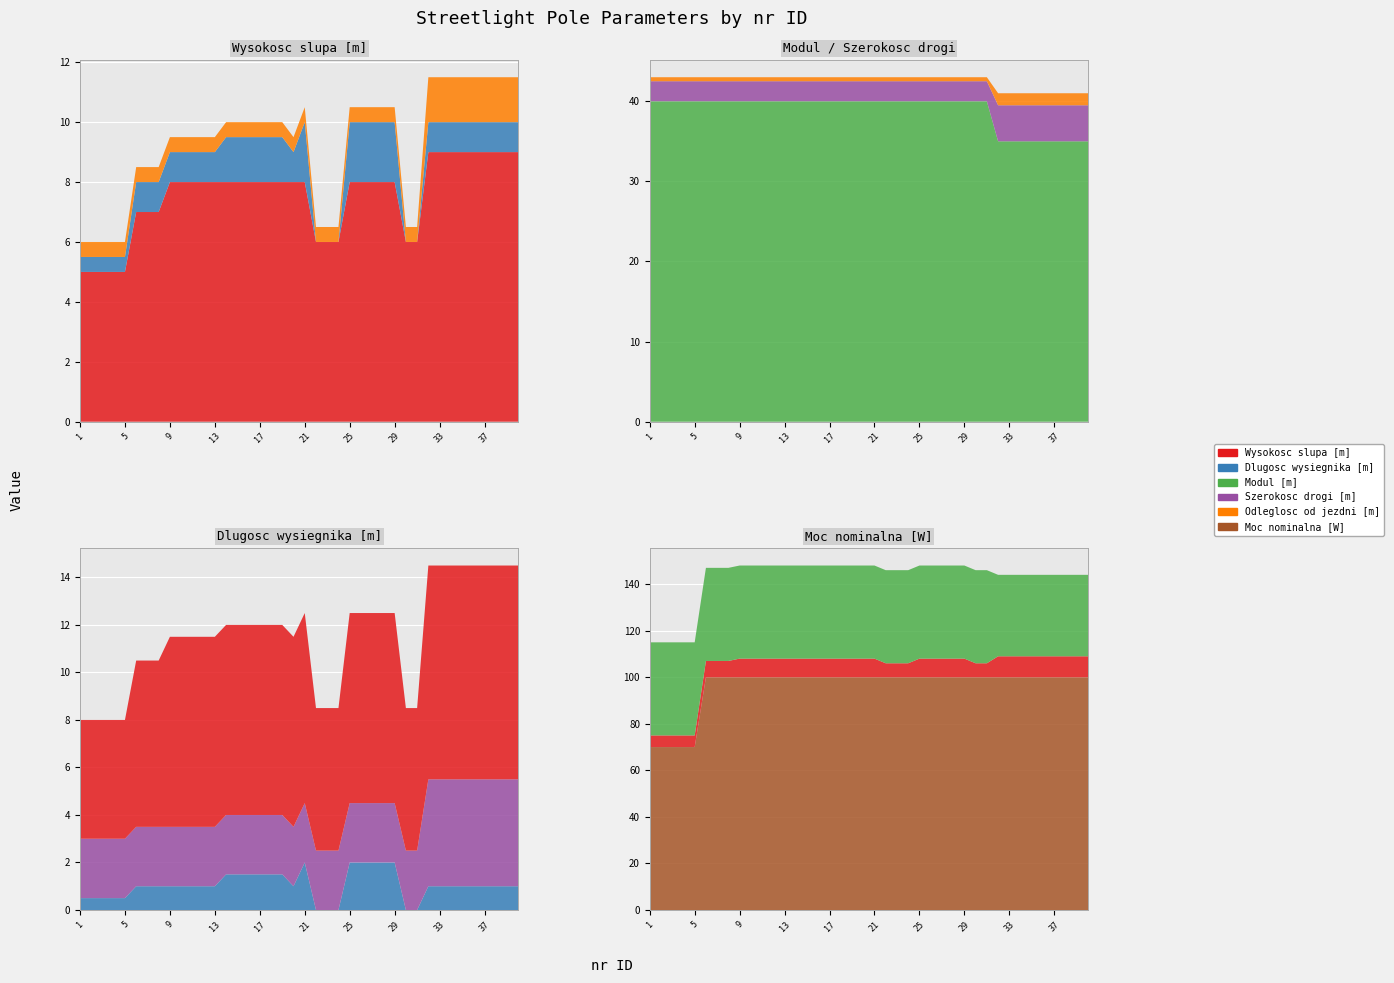

Reading left to right, extract all data points from this chart.

Wysokosc slupa [m]: 1=5.0	2=5.0	3=5.0	4=5.0	5=5.0	6=7.0	7=7.0	8=7.0	9=8.0	10=8.0	11=8.0	12=8.0	13=8.0	14=8.0	15=8.0	16=8.0	17=8.0	18=8.0	19=8.0	20=8.0	21=8.0	22=6.0	23=6.0	24=6.0	25=8.0	26=8.0	27=8.0	28=8.0	29=8.0	30=6.0	31=6.0	32=9.0	33=9.0	34=9.0	35=9.0	36=9.0	37=9.0	38=9.0	39=9.0	40=9.0
Dlugosc wysiegnika [m]: 1=0.5	2=0.5	3=0.5	4=0.5	5=0.5	6=1.0	7=1.0	8=1.0	9=1.0	10=1.0	11=1.0	12=1.0	13=1.0	14=1.5	15=1.5	16=1.5	17=1.5	18=1.5	19=1.5	20=1.0	21=2.0	22=0.0	23=0.0	24=0.0	25=2.0	26=2.0	27=2.0	28=2.0	29=2.0	30=0.0	31=0.0	32=1.0	33=1.0	34=1.0	35=1.0	36=1.0	37=1.0	38=1.0	39=1.0	40=1.0
Modul [m]: 1=40.0	2=40.0	3=40.0	4=40.0	5=40.0	6=40.0	7=40.0	8=40.0	9=40.0	10=40.0	11=40.0	12=40.0	13=40.0	14=40.0	15=40.0	16=40.0	17=40.0	18=40.0	19=40.0	20=40.0	21=40.0	22=40.0	23=40.0	24=40.0	25=40.0	26=40.0	27=40.0	28=40.0	29=40.0	30=40.0	31=40.0	32=35.0	33=35.0	34=35.0	35=35.0	36=35.0	37=35.0	38=35.0	39=35.0	40=35.0
Szerokosc drogi [m]: 1=2.5	2=2.5	3=2.5	4=2.5	5=2.5	6=2.5	7=2.5	8=2.5	9=2.5	10=2.5	11=2.5	12=2.5	13=2.5	14=2.5	15=2.5	16=2.5	17=2.5	18=2.5	19=2.5	20=2.5	21=2.5	22=2.5	23=2.5	24=2.5	25=2.5	26=2.5	27=2.5	28=2.5	29=2.5	30=2.5	31=2.5	32=4.5	33=4.5	34=4.5	35=4.5	36=4.5	37=4.5	38=4.5	39=4.5	40=4.5
Odleglosc od jezdni [m]: 1=0.5	2=0.5	3=0.5	4=0.5	5=0.5	6=0.5	7=0.5	8=0.5	9=0.5	10=0.5	11=0.5	12=0.5	13=0.5	14=0.5	15=0.5	16=0.5	17=0.5	18=0.5	19=0.5	20=0.5	21=0.5	22=0.5	23=0.5	24=0.5	25=0.5	26=0.5	27=0.5	28=0.5	29=0.5	30=0.5	31=0.5	32=1.5	33=1.5	34=1.5	35=1.5	36=1.5	37=1.5	38=1.5	39=1.5	40=1.5
Moc nominalna [W]: 1=70.0	2=70.0	3=70.0	4=70.0	5=70.0	6=100.0	7=100.0	8=100.0	9=100.0	10=100.0	11=100.0	12=100.0	13=100.0	14=100.0	15=100.0	16=100.0	17=100.0	18=100.0	19=100.0	20=100.0	21=100.0	22=100.0	23=100.0	24=100.0	25=100.0	26=100.0	27=100.0	28=100.0	29=100.0	30=100.0	31=100.0	32=100.0	33=100.0	34=100.0	35=100.0	36=100.0	37=100.0	38=100.0	39=100.0	40=100.0